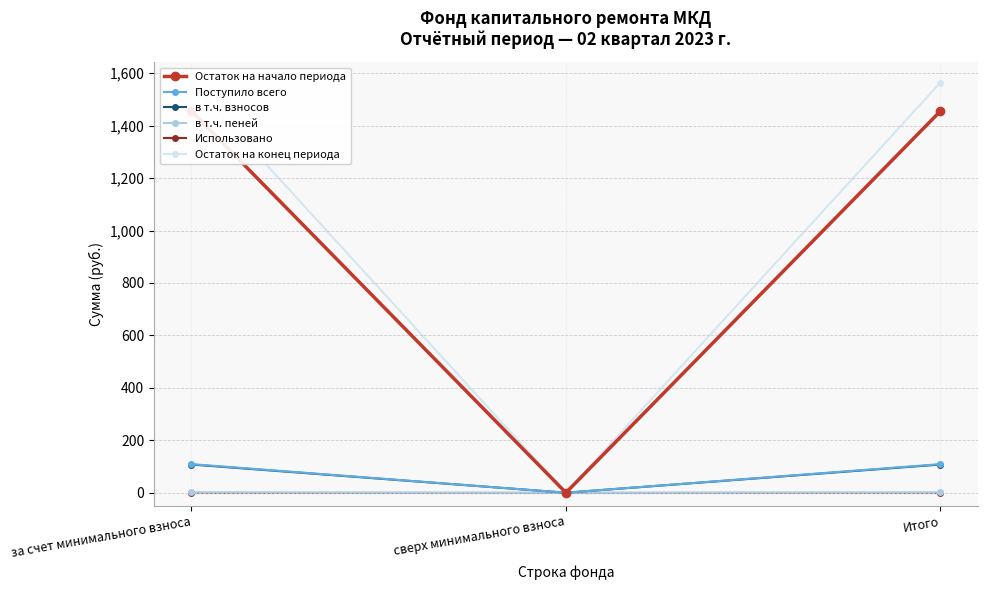

The value of в т.ч. взносов at Итого is 31.0. True or false?

False